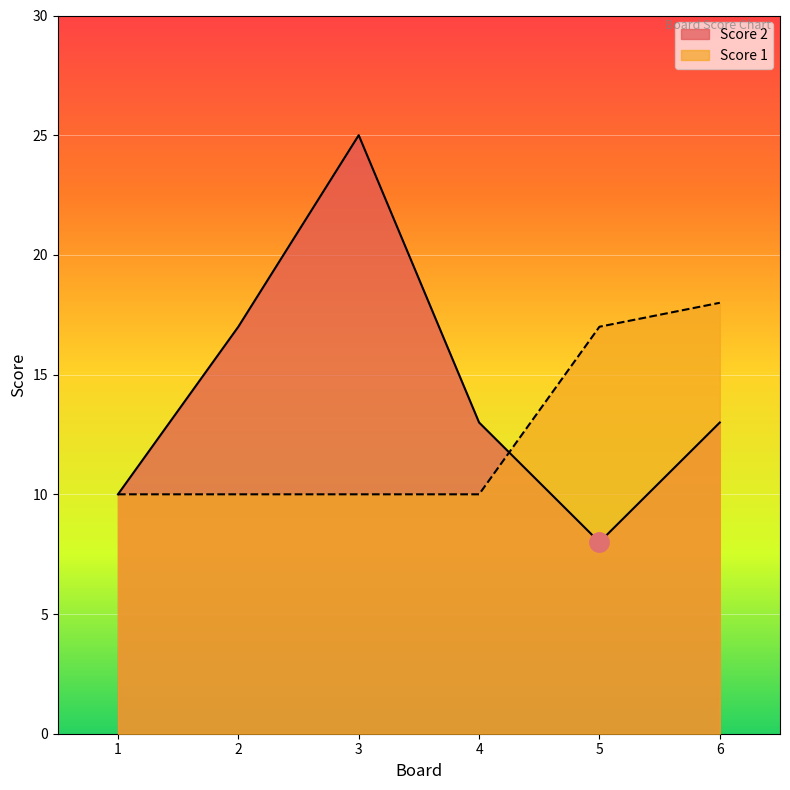

List the series in order of their peak value, highest first.

Score 2, Score 1